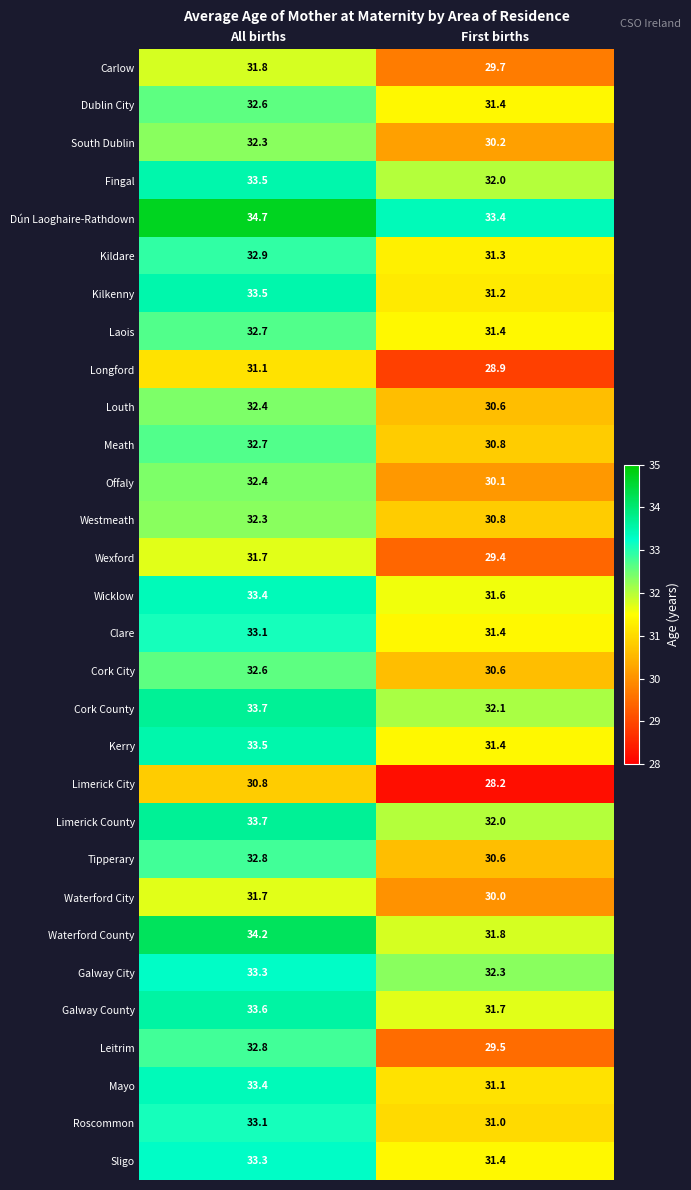

What is the spread (max minus min) of values at First births?

5.2